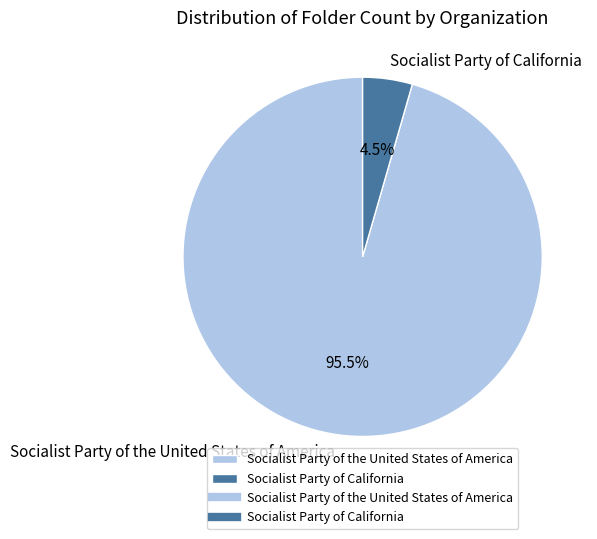

How many slices are in this pie chart?

2